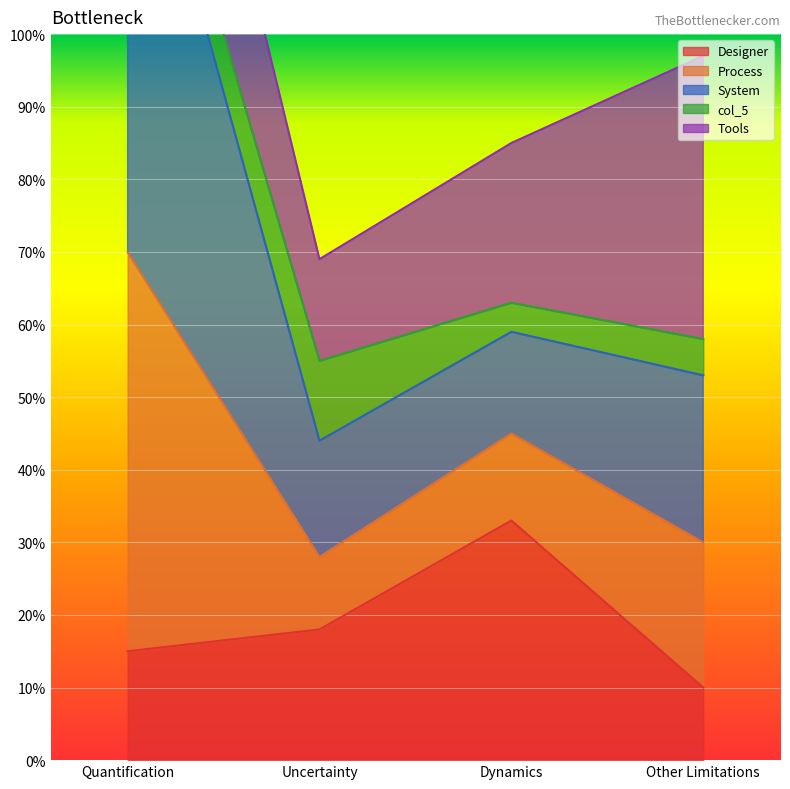

Which series has the widest spread of values?

Process